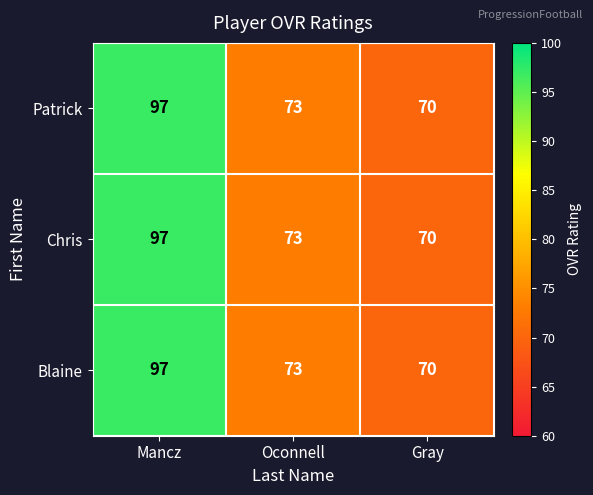

Reading right to left, extract all data points from this chart.

Patrick: 70	73	97
Chris: 70	73	97
Blaine: 70	73	97